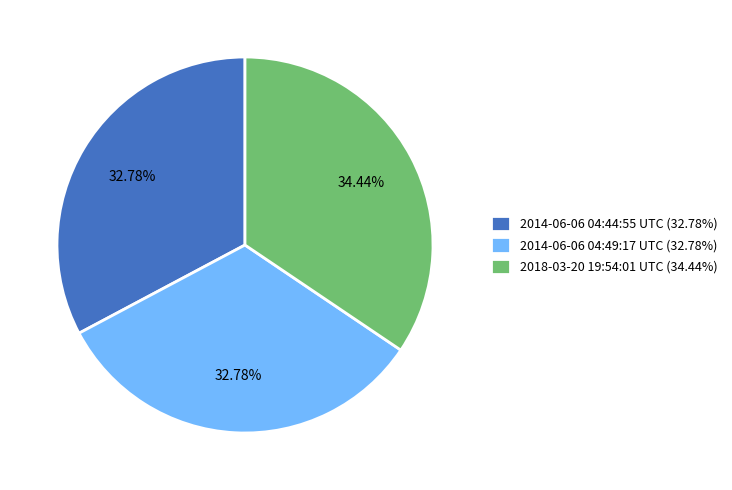

Is it true that 2014-06-06 04:44:55 UTC is 33% of the pie?

True